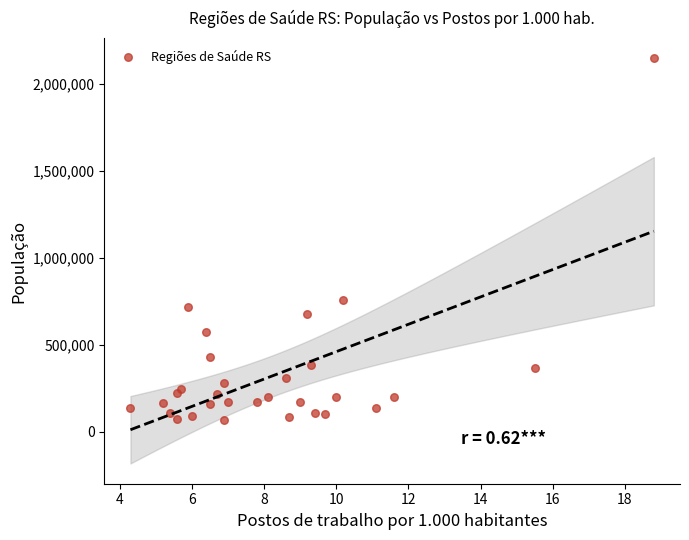

What Y value in the scatter plot is closest to 1105703?

759260